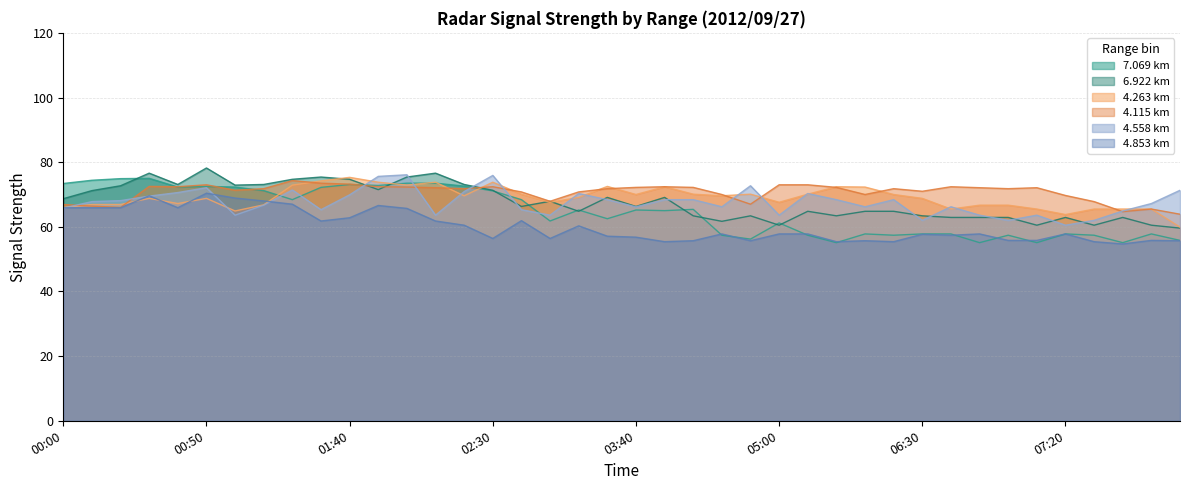

Count the number of categories in the chart.

40